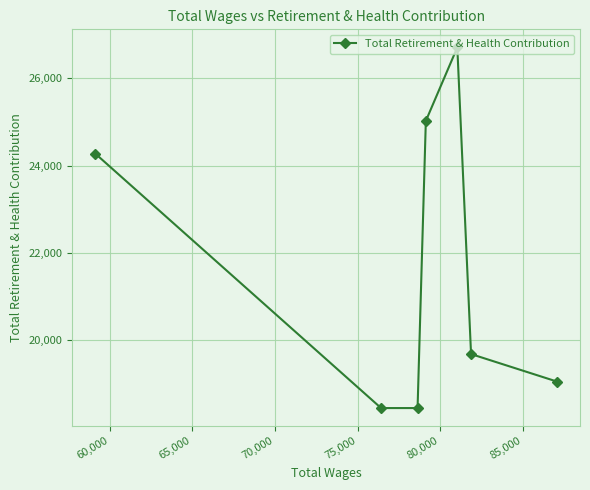

What is the value of the 2nd point from the left?

18449